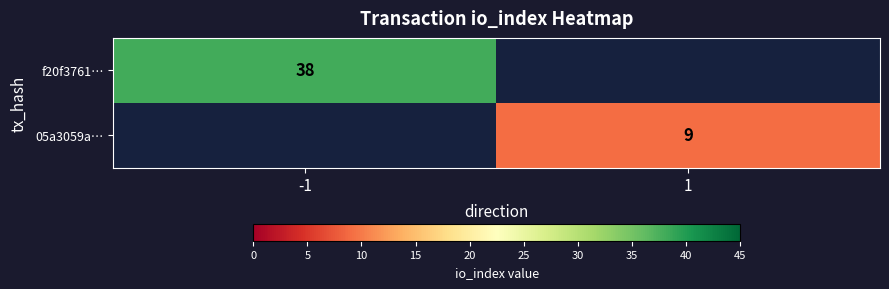

The value of f20f3761… at -1 is 38. True or false?

True